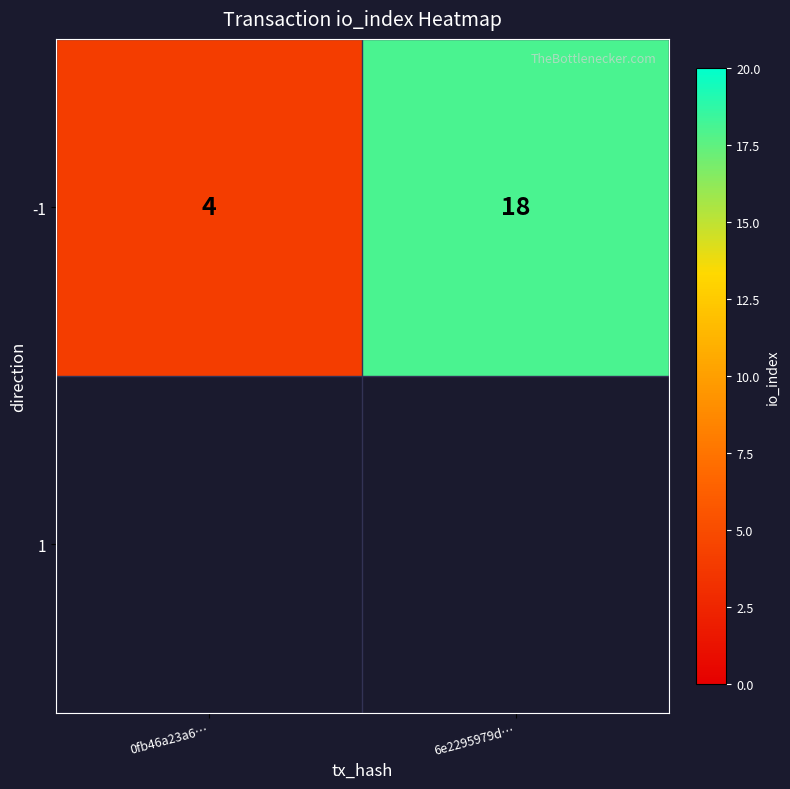

Reading left to right, extract all data points from this chart.

4	18